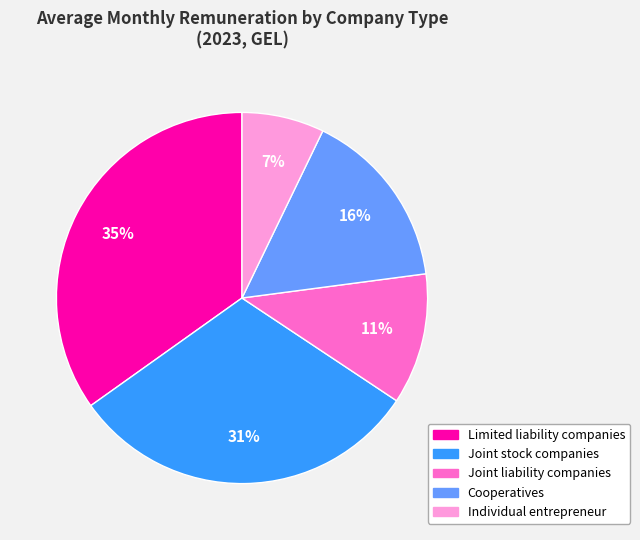

Count the number of slices in the pie.

5